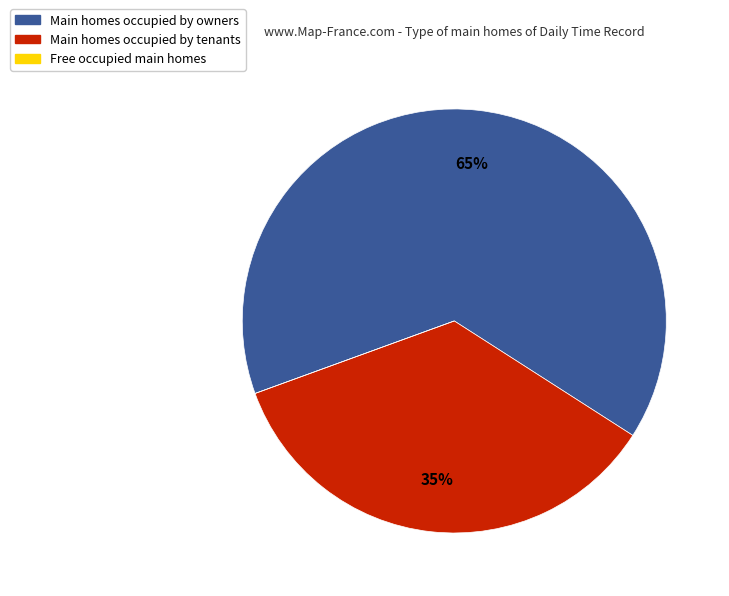

Is there a majority slice in this chart?

Yes